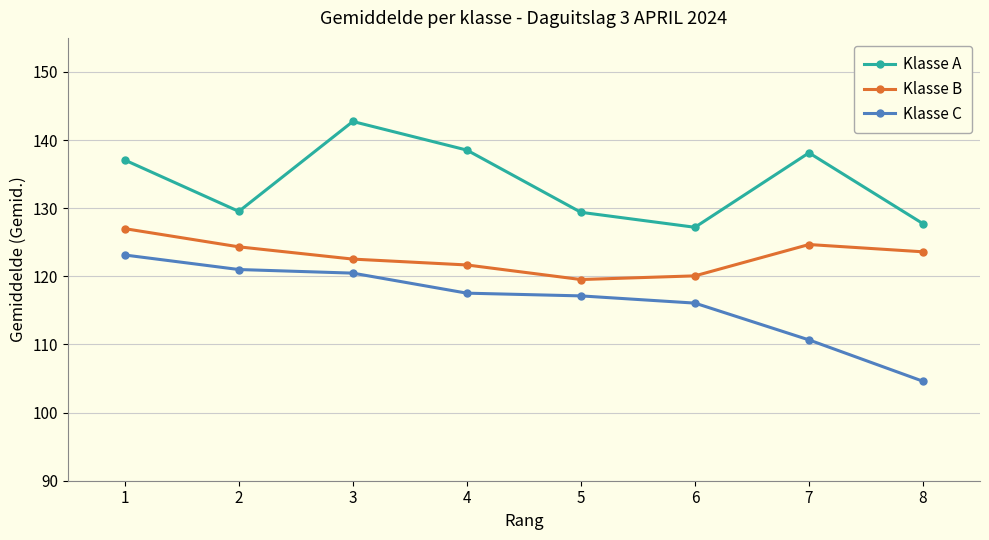

What is the total value across all series at 3?

385.7